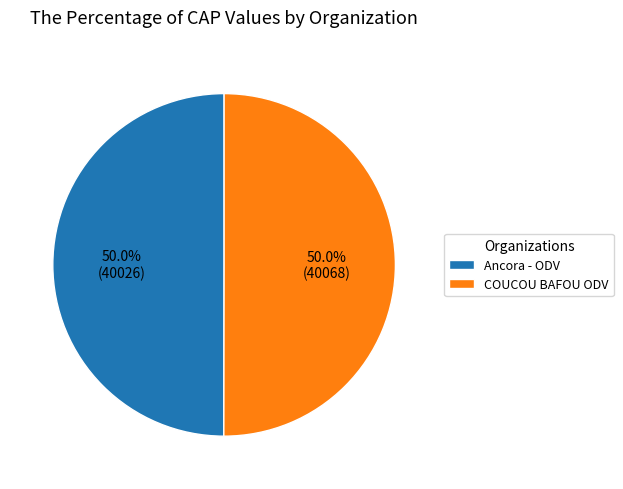

Combined, do Ancora - ODV and COUCOU BAFOU ODV account for over 50%?

Yes